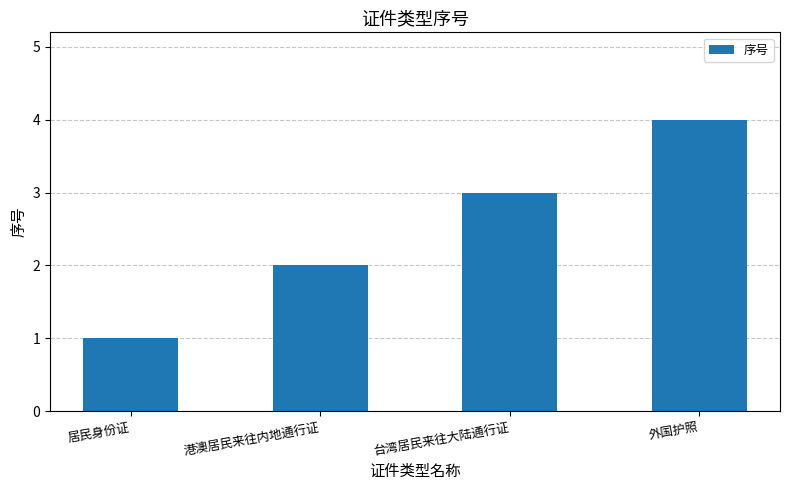

Between 港澳居民来往内地通行证 and 居民身份证, which is larger?

港澳居民来往内地通行证